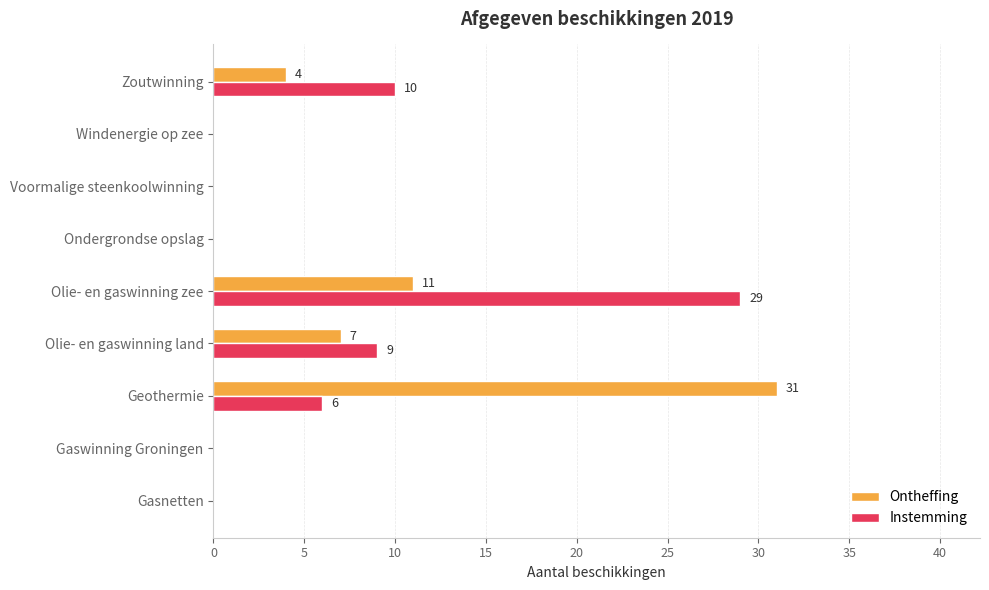

Which category has the highest value in the Instemming series?

Olie- en gaswinning zee